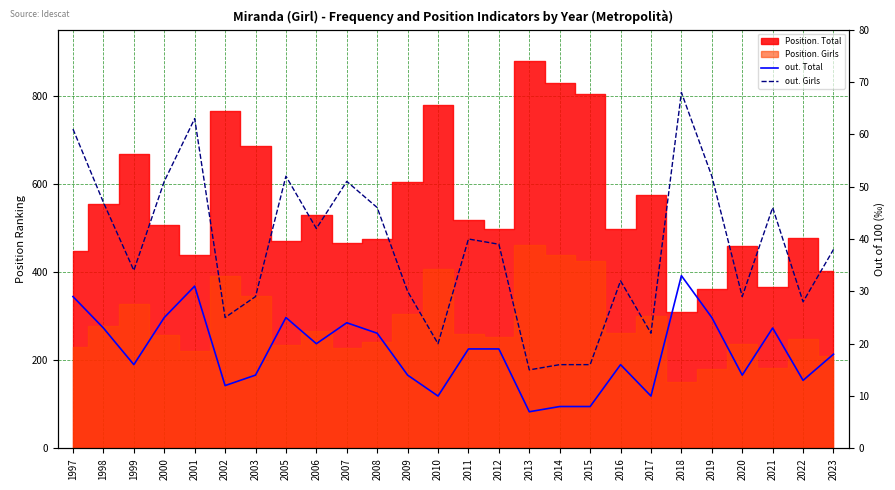

What is the value of the out. Total point at the 1st from the left?

29